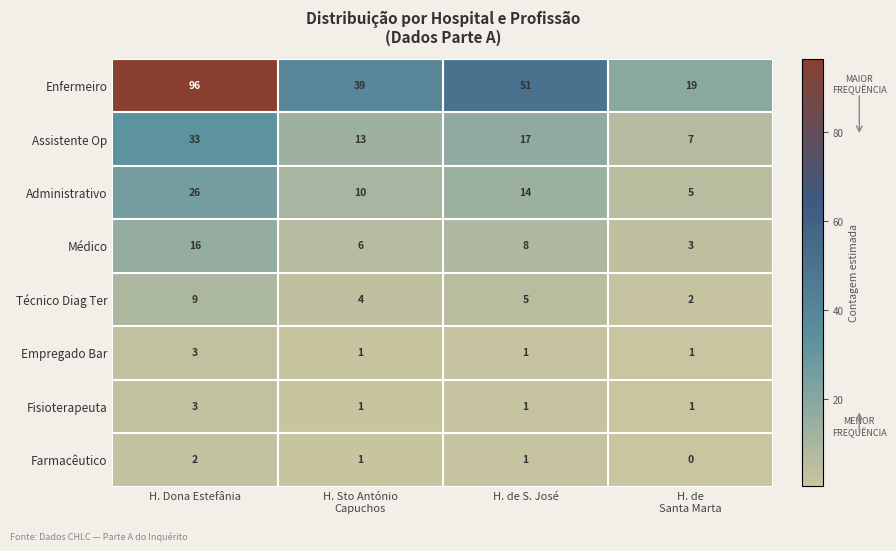

Which series changed the most between H. Sto António
Capuchos and H. de
Santa Marta?

Enfermeiro